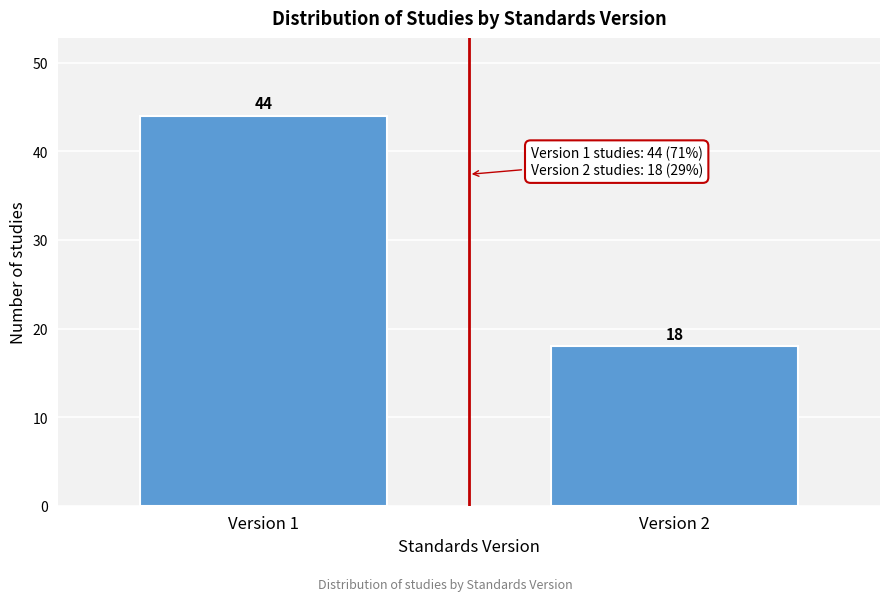

Reading left to right, transcribe all the data shown in this chart.

44	18